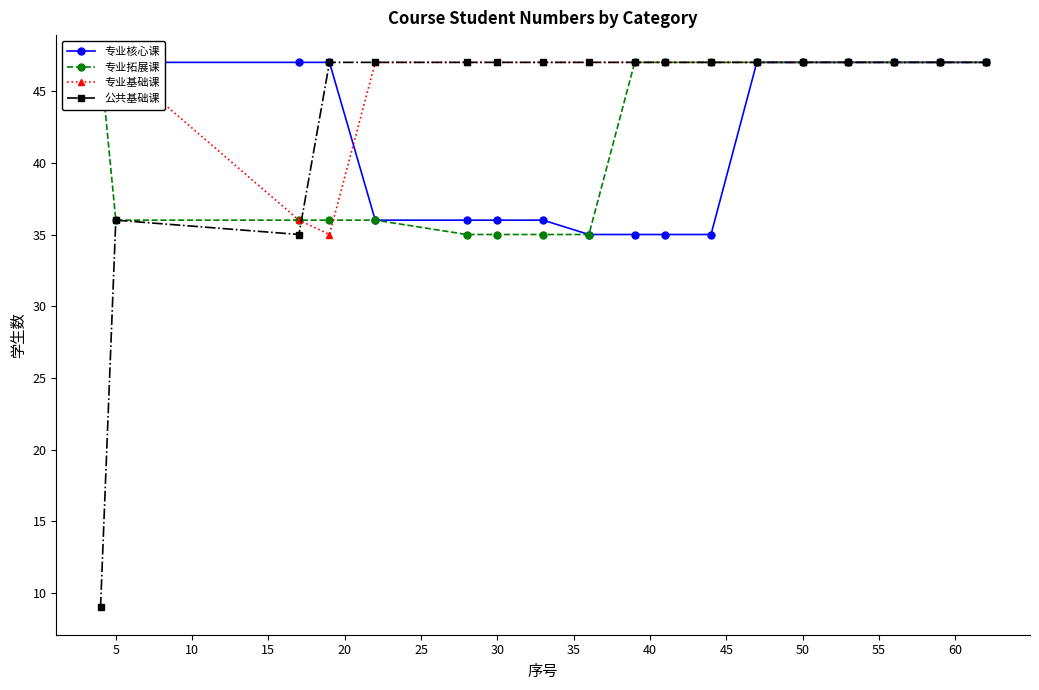

How many lines are shown in the chart?

4